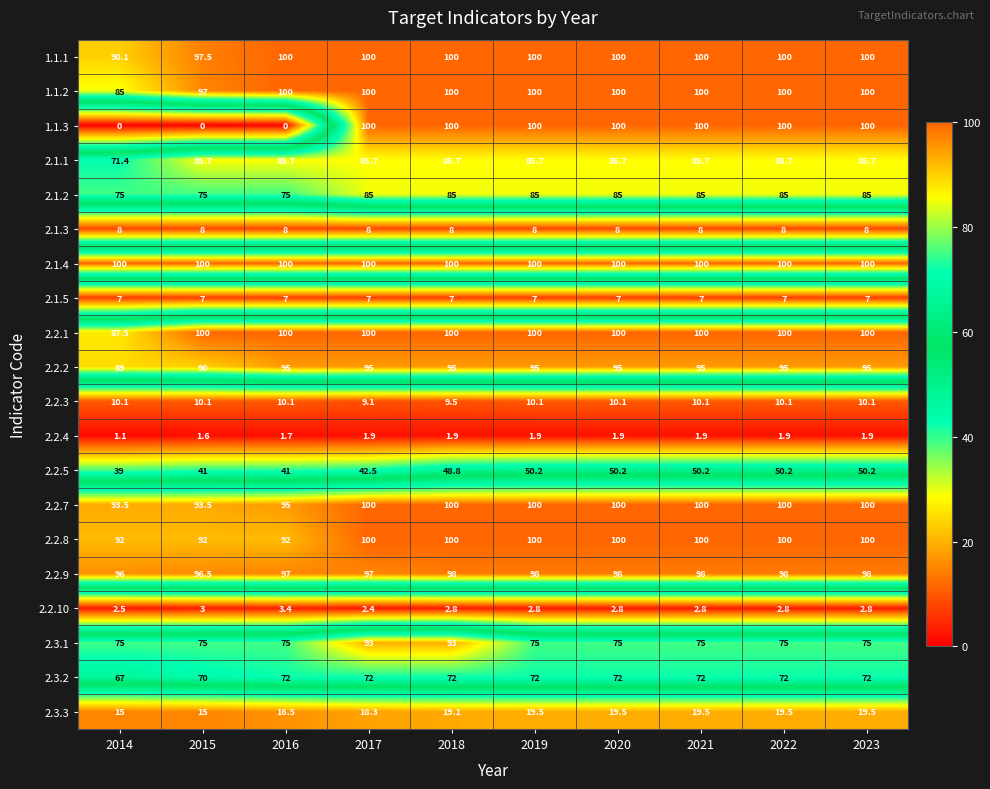

Which series has the widest spread of values?

1.1.3